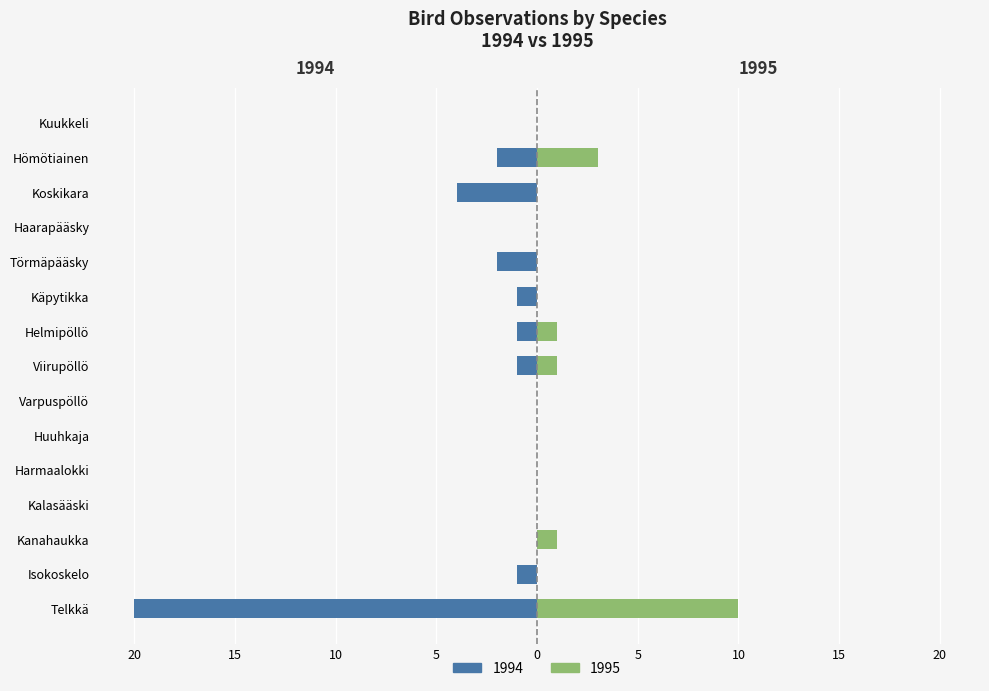

True or false: 1994 has a value of 0 at Harmaalokki.

True